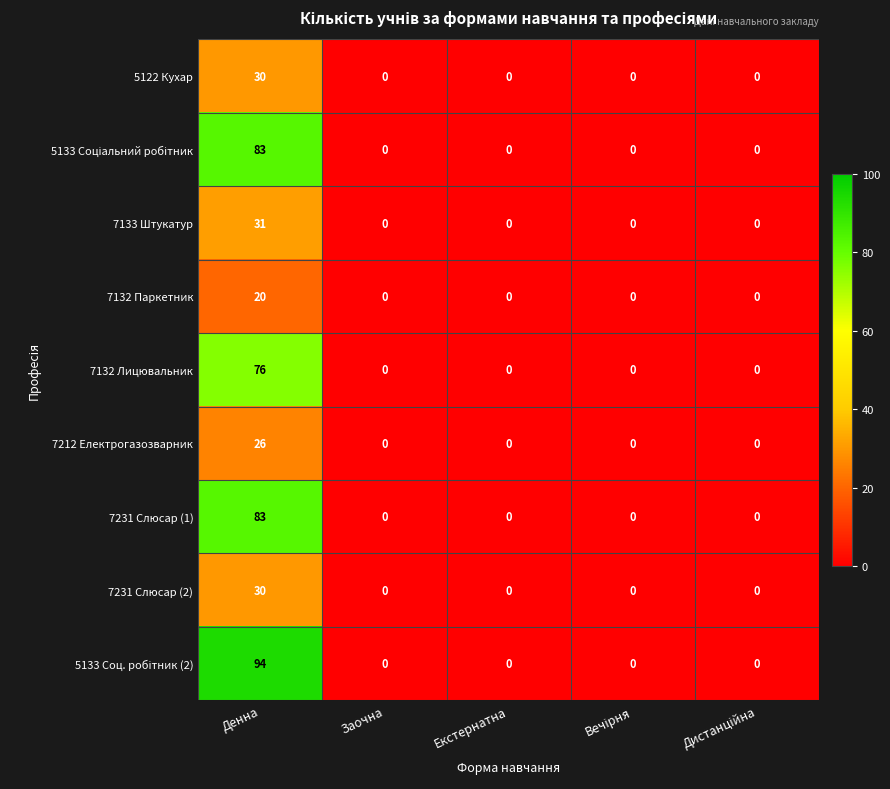

What is the total value across all series at Денна?

473